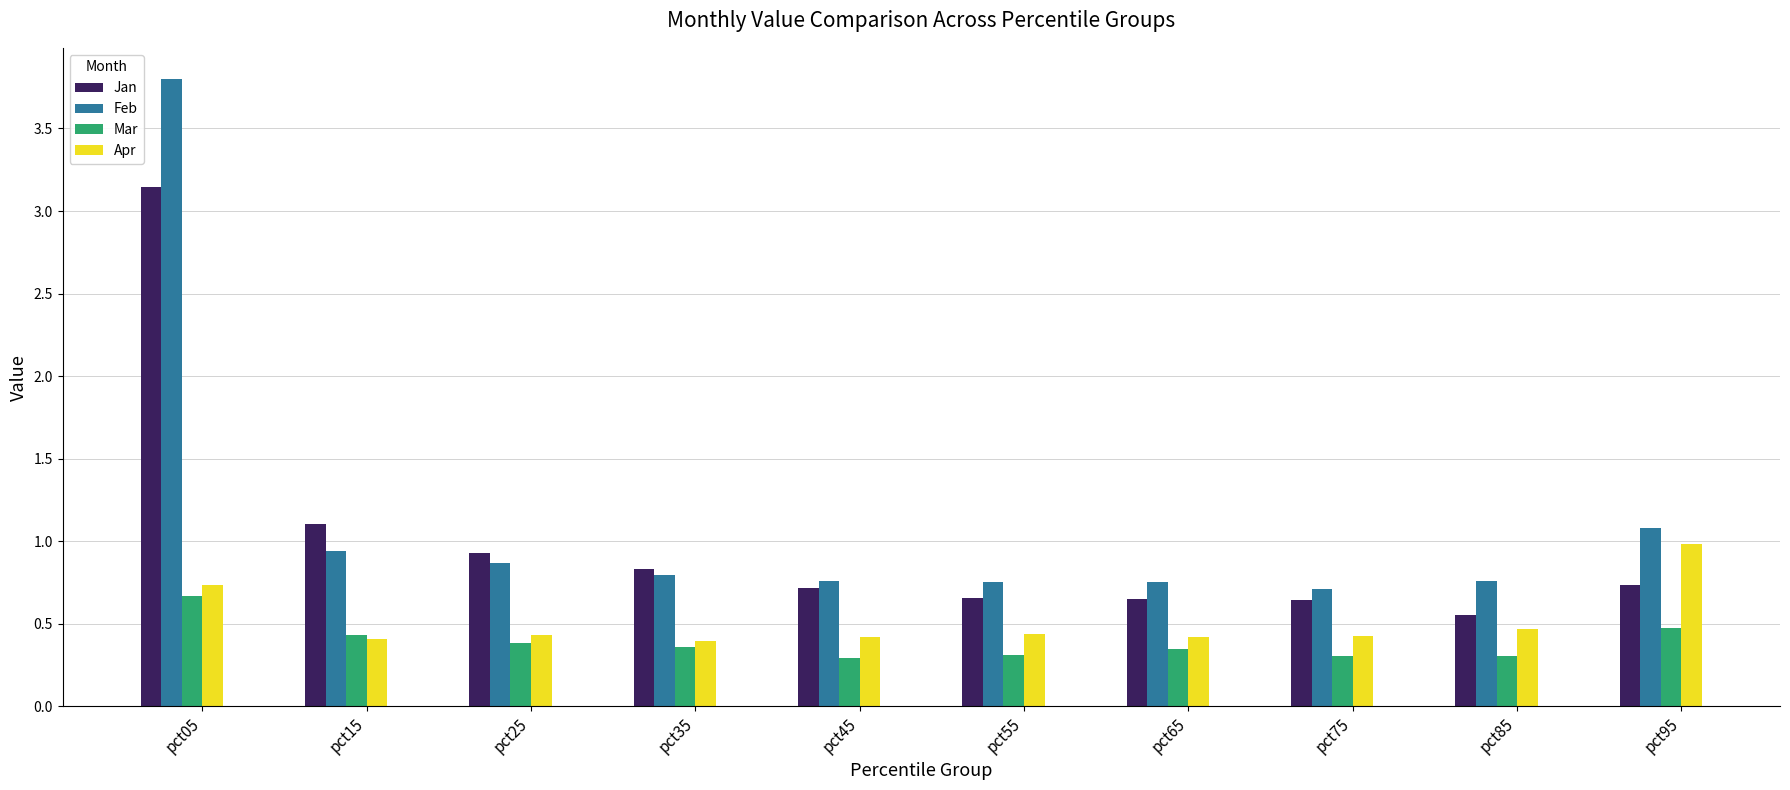

How many categories are shown in the chart?

10